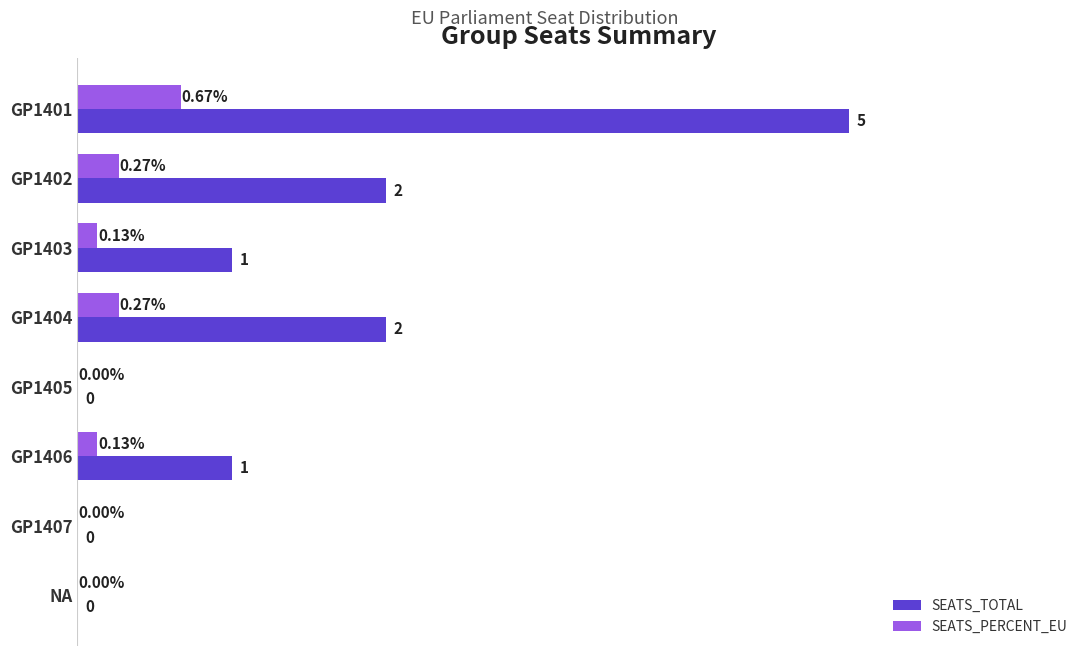

Which series changed the most between GP1402 and GP1405?

SEATS_TOTAL